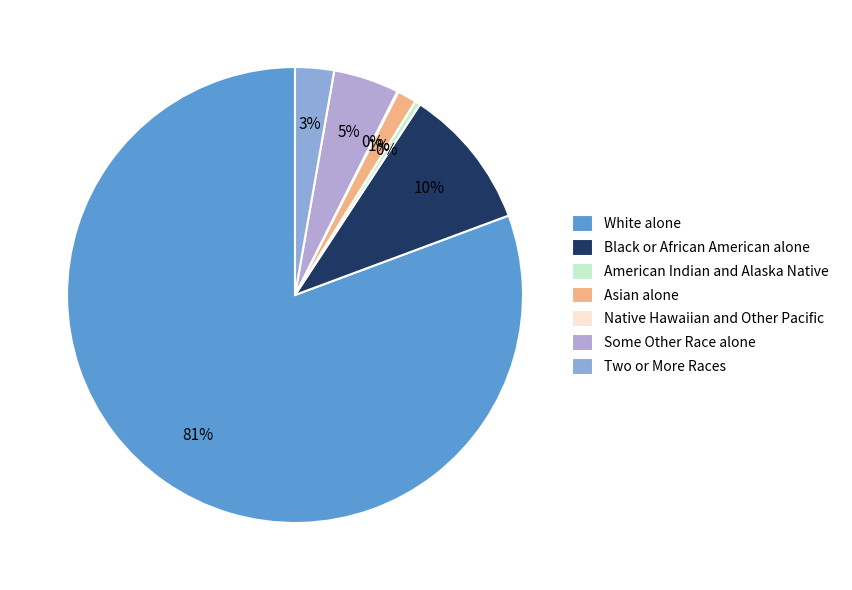

To the nearest percent, what is the difference between the largest and smallest slice percentages?

81%